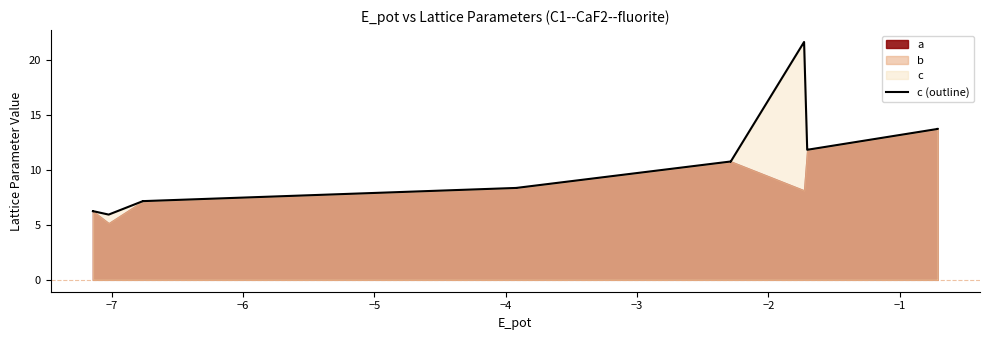

What is the sum of all values?

189.5